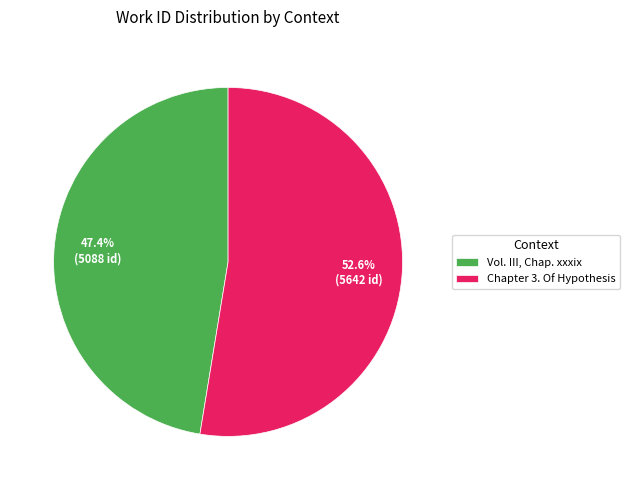

Do Vol. III, Chap. xxxix and Chapter 3. Of Hypothesis together represent more than half of the pie?

Yes